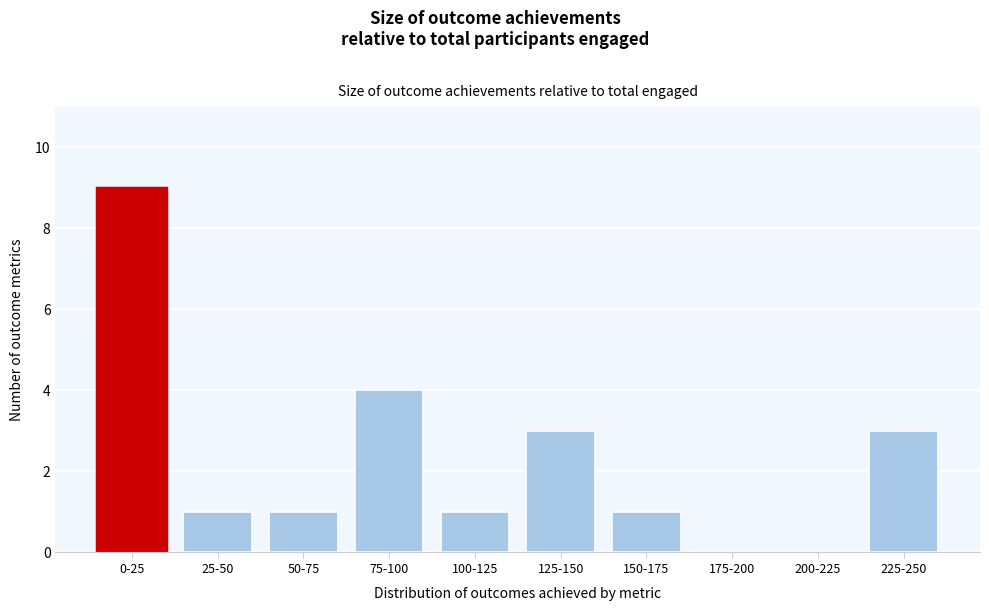

Reading right to left, extract all data points from this chart.

225-250=3	200-225=0	175-200=0	150-175=1	125-150=3	100-125=1	75-100=4	50-75=1	25-50=1	0-25=9